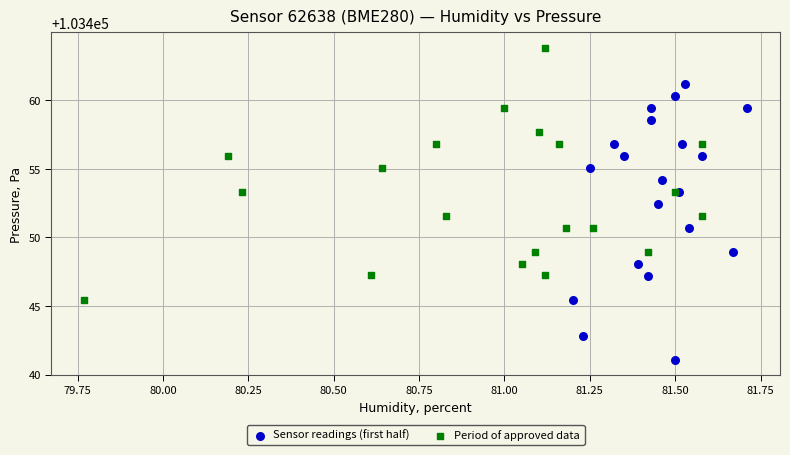

What are all the series names shown in the legend?

Sensor readings (first half), Period of approved data